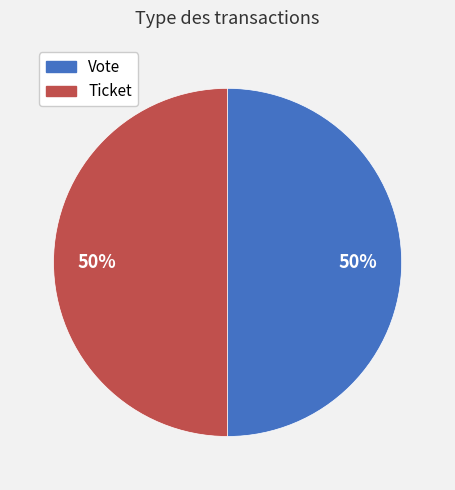

True or false: Vote accounts for 64% of the total.

False